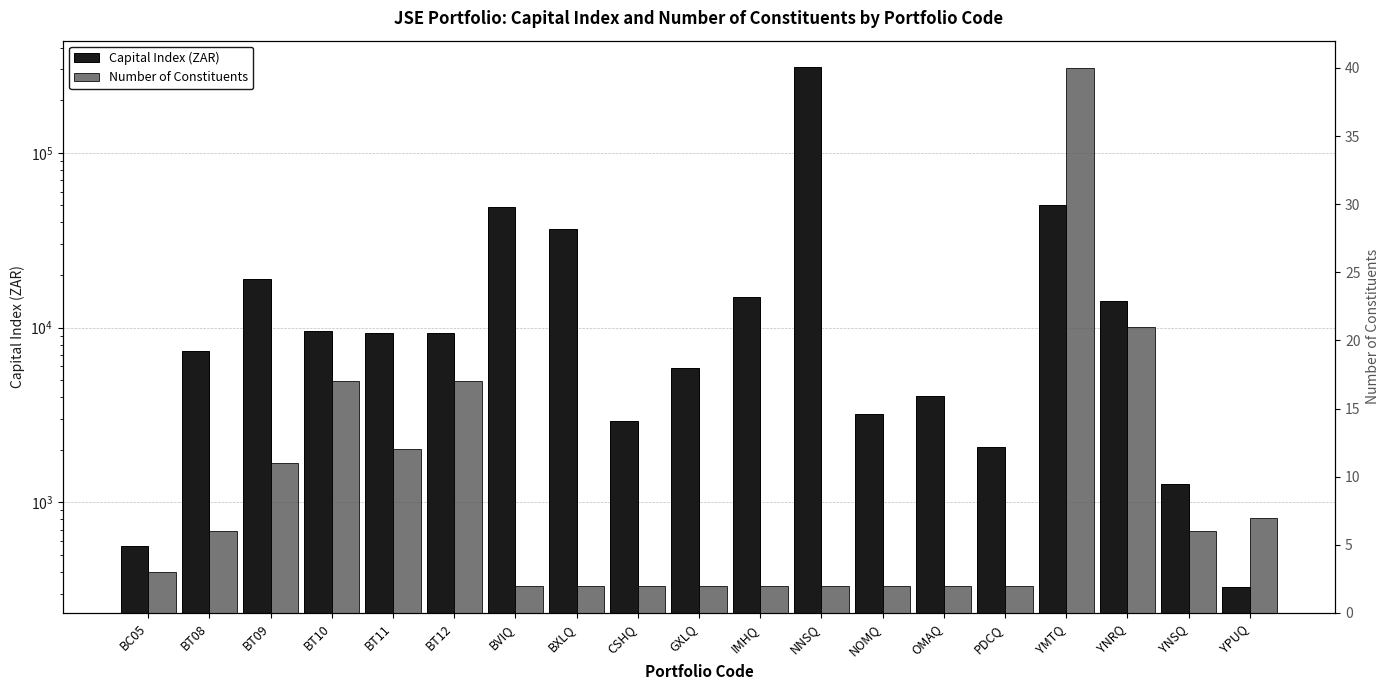

At which label is Capital Index (ZAR) closest to 155637?

YMTQ